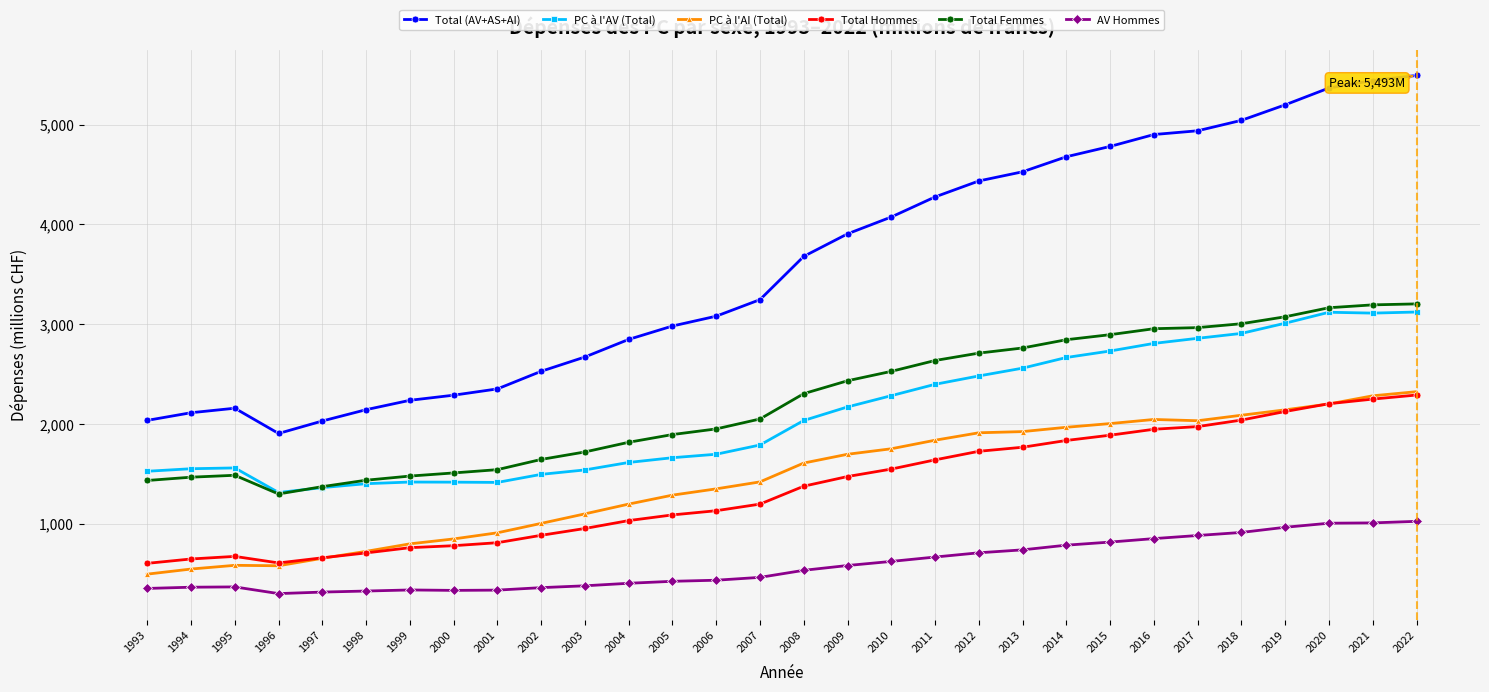

How many data points in PC à l'AV (Total) are above 2034?

15